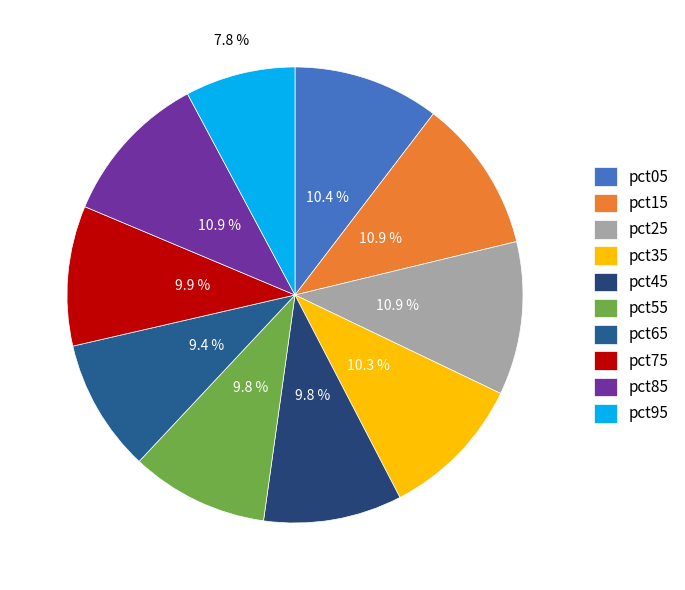

True or false: pct25 accounts for 11% of the total.

True